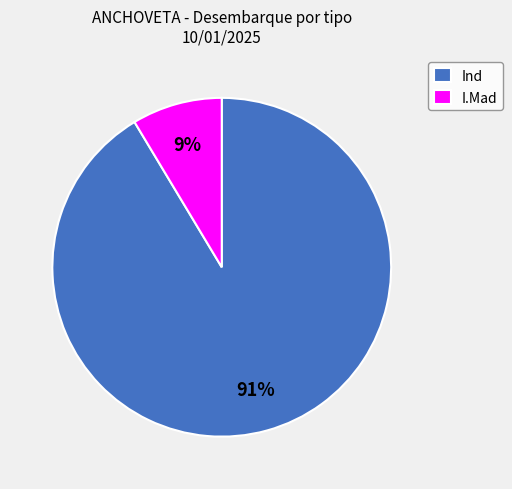

What percentage is the Ind slice, to the nearest percent?

91%